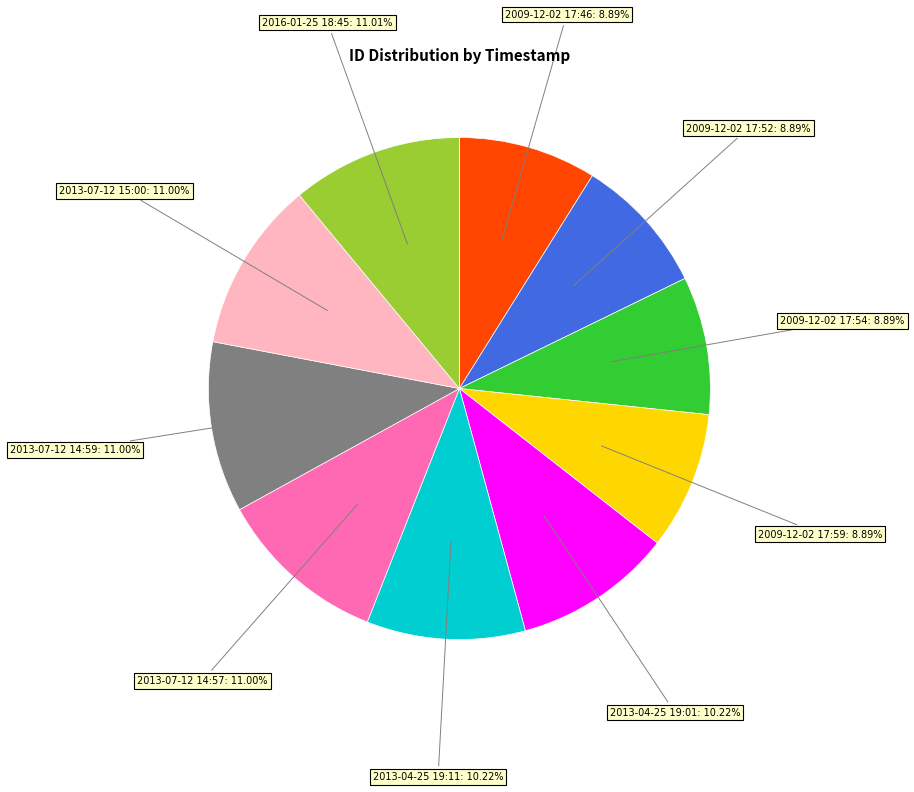

To the nearest percent, what is the difference between the 2016-01-25 18:45 and 2009-12-02 17:46 slice percentages?

2%